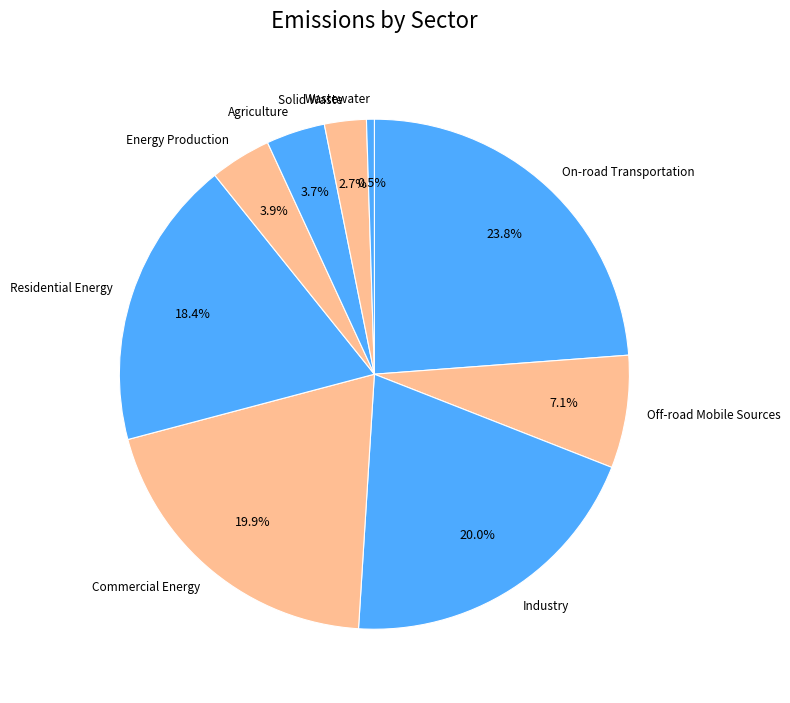

Between Agriculture and Off-road Mobile Sources, which is larger?

Off-road Mobile Sources